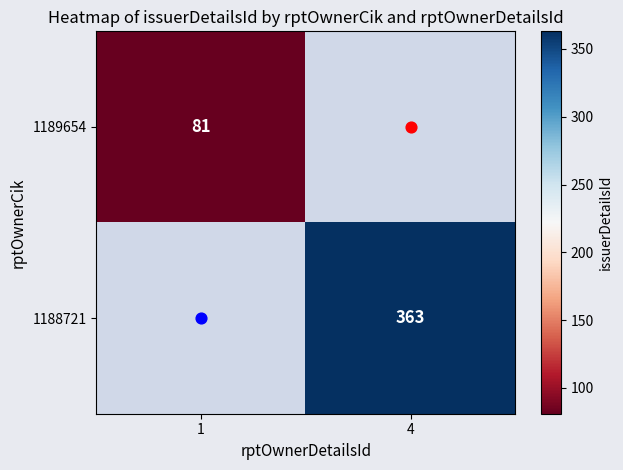

How many distinct data groups are displayed?

2